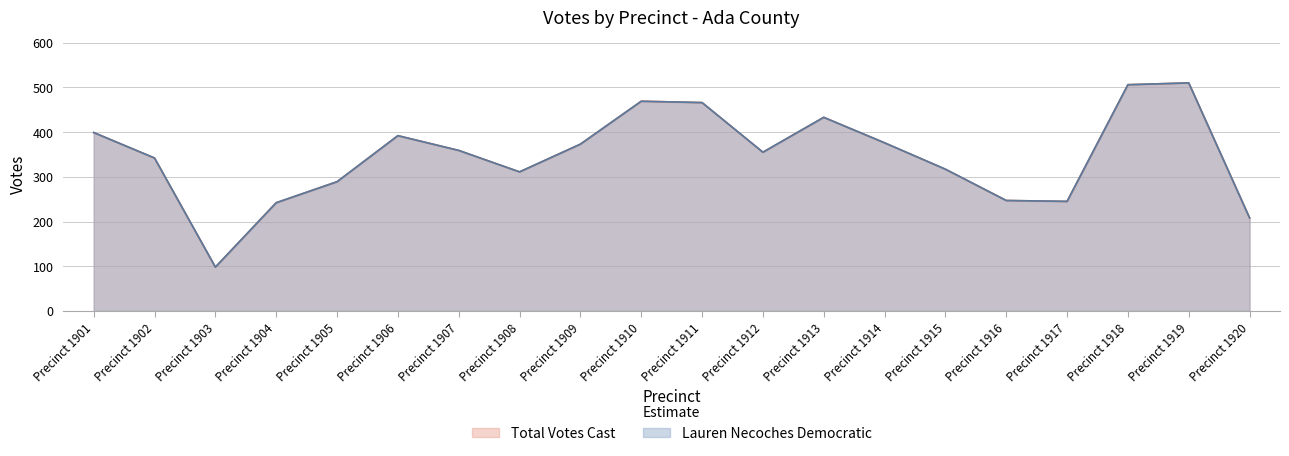

In Total Votes Cast, how many points are higher than both neighbors (excluding endpoints)?

4